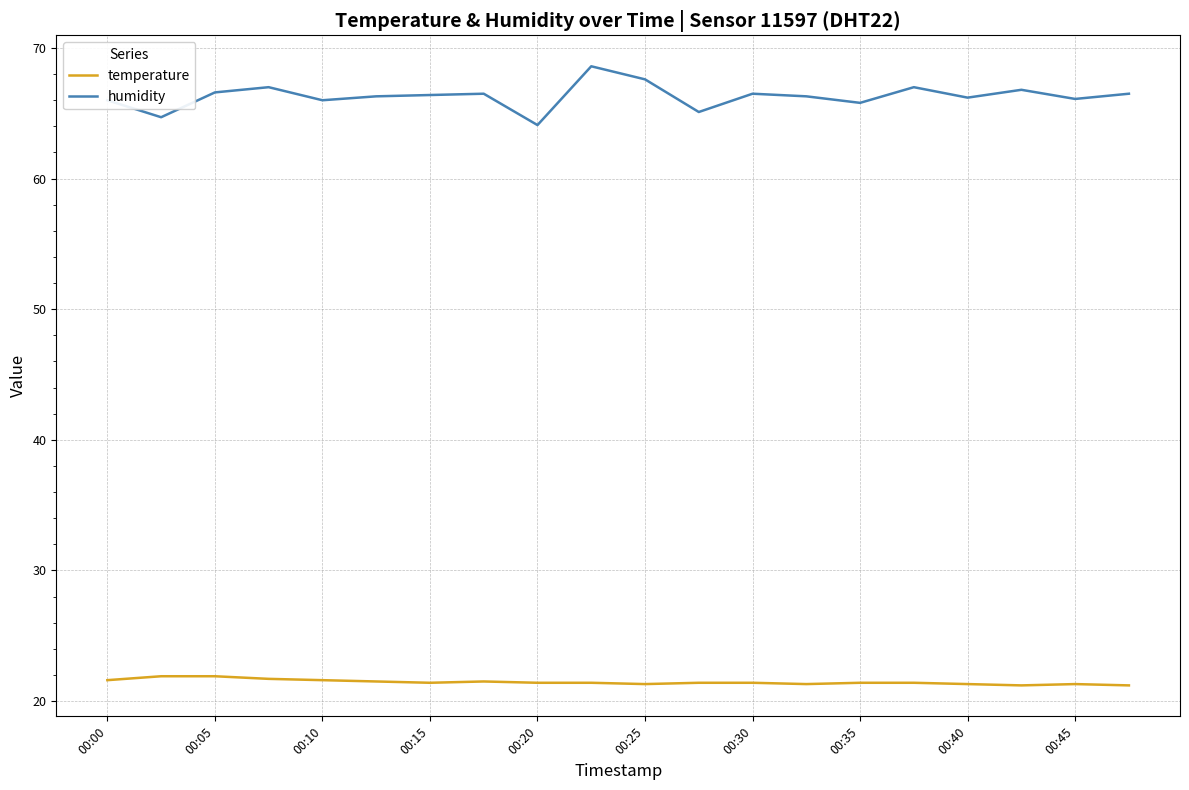

True or false: temperature and humidity intersect in this chart.

False